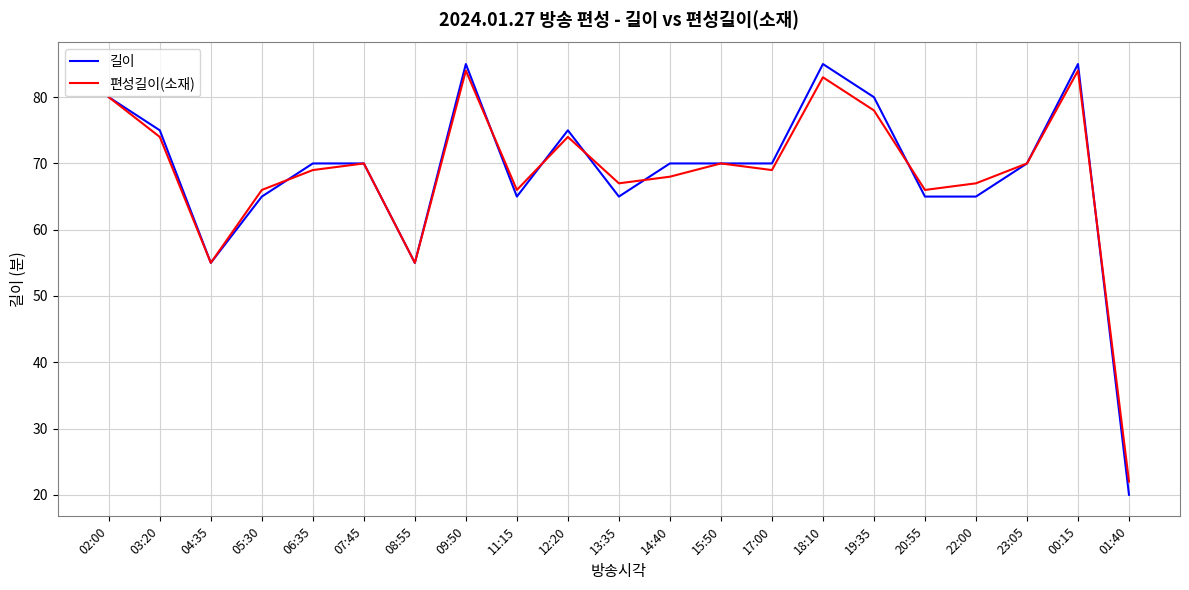

The value of 편성길이(소재) at 06:35 is 45. True or false?

False